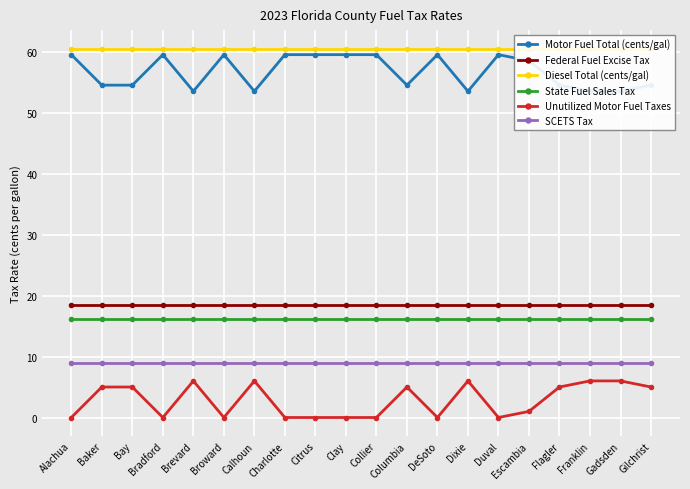

Is the value of Diesel Total (cents/gal) at Bradford greater than the value of State Fuel Sales Tax at Columbia?

Yes